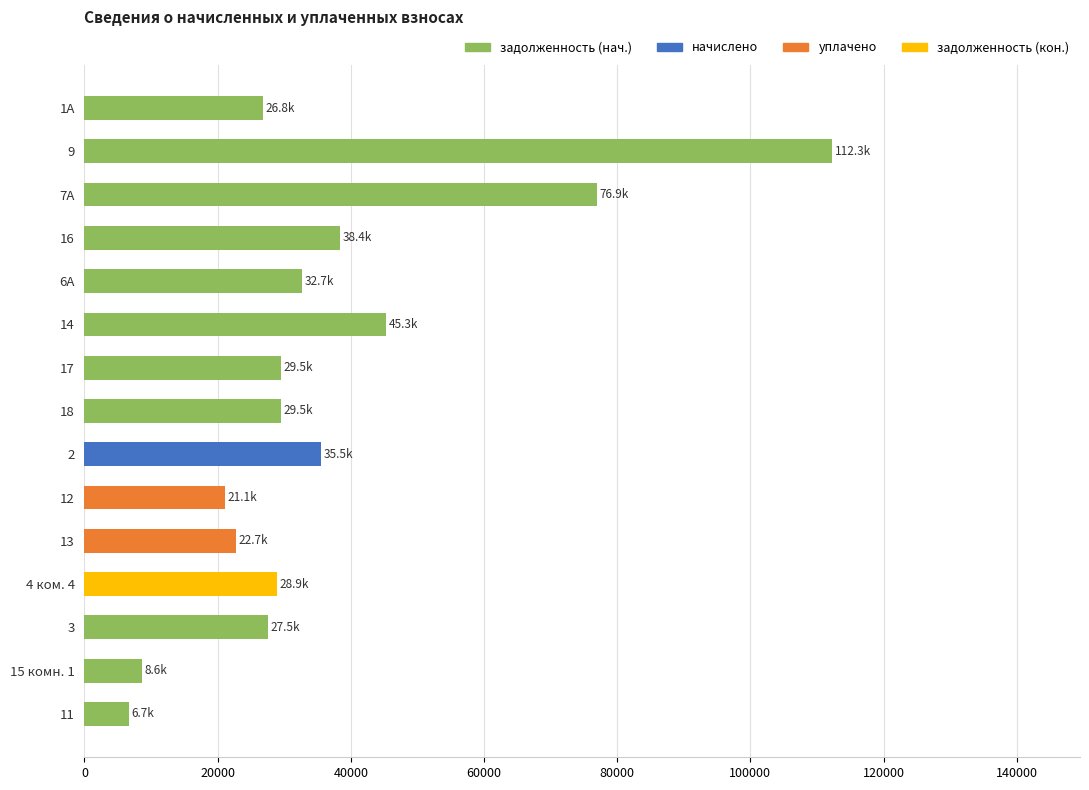

What is the smallest value displayed?

6670.0